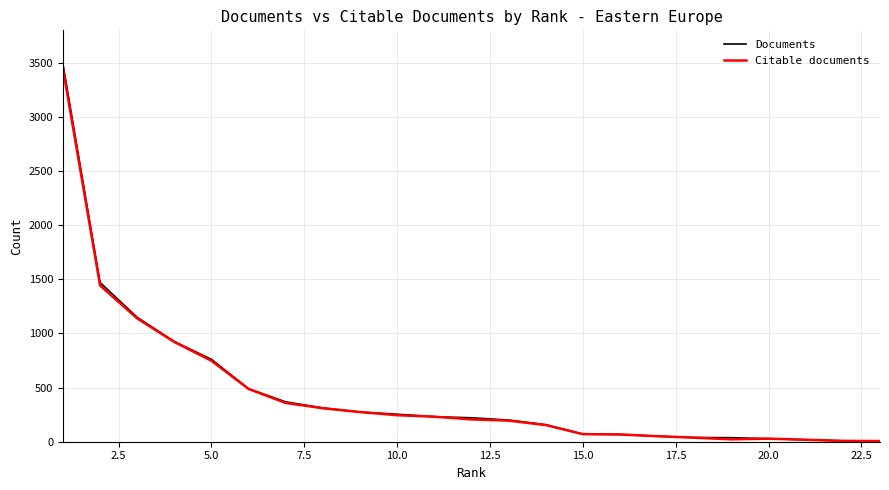

What is the maximum value for Documents?

3492